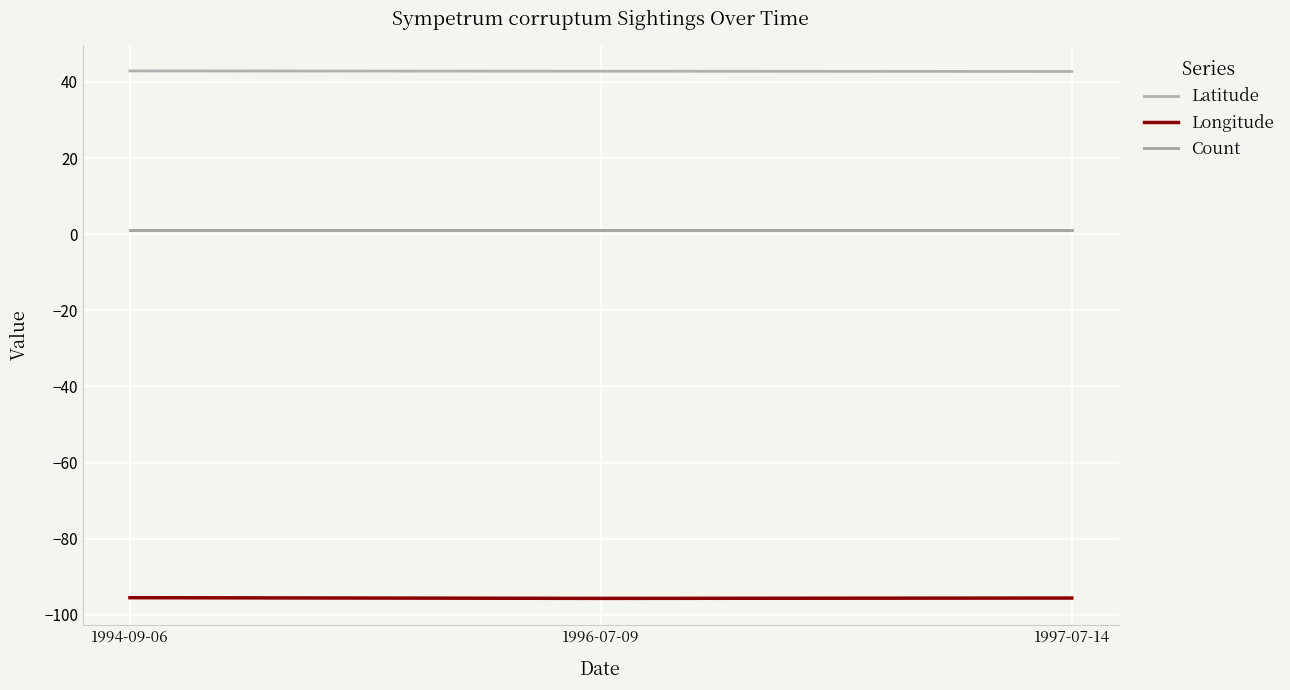

Is it true that Longitude equals -95.5 at 1994-09-06?

True